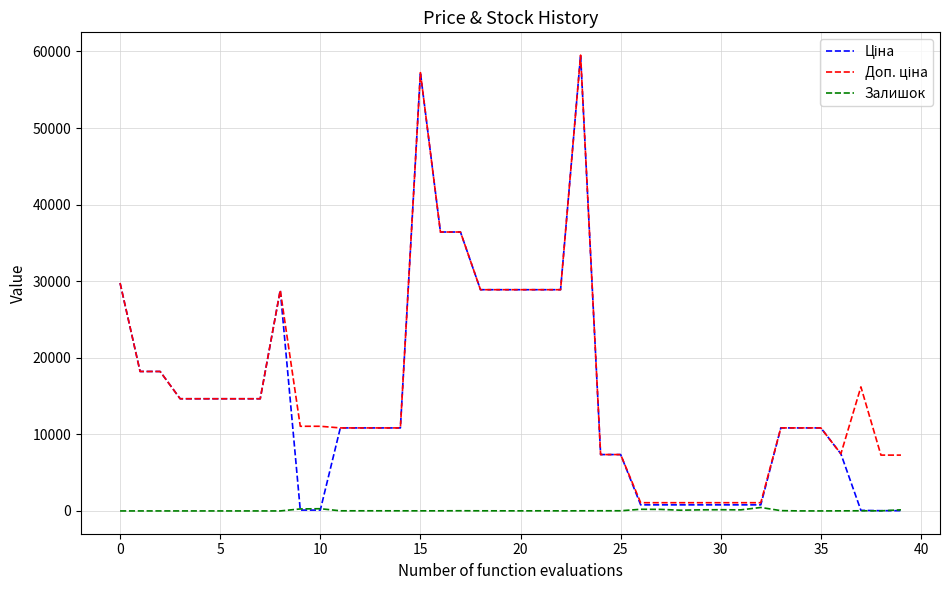

How many lines are shown in the chart?

3